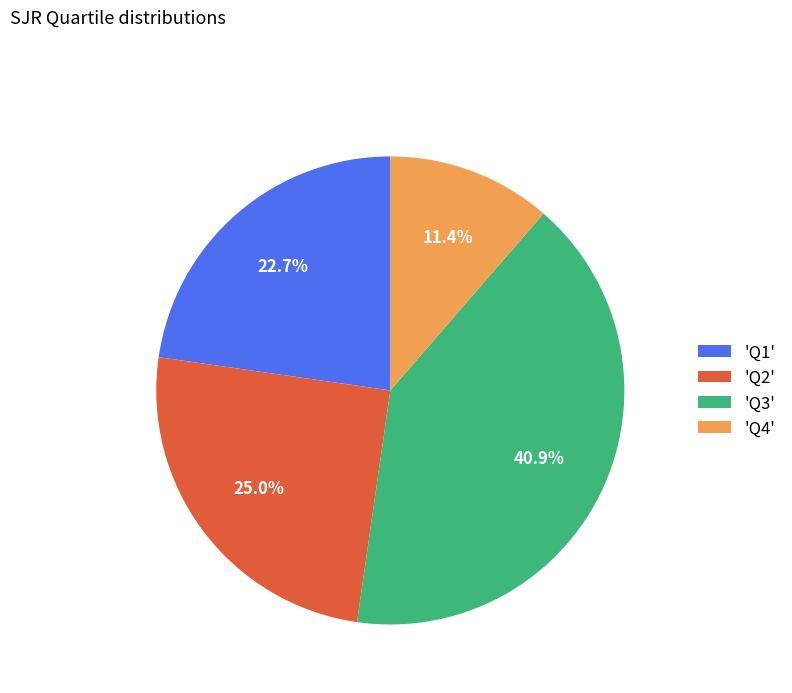

Rank the categories by value from lowest to highest.

'Q4', 'Q1', 'Q2', 'Q3'